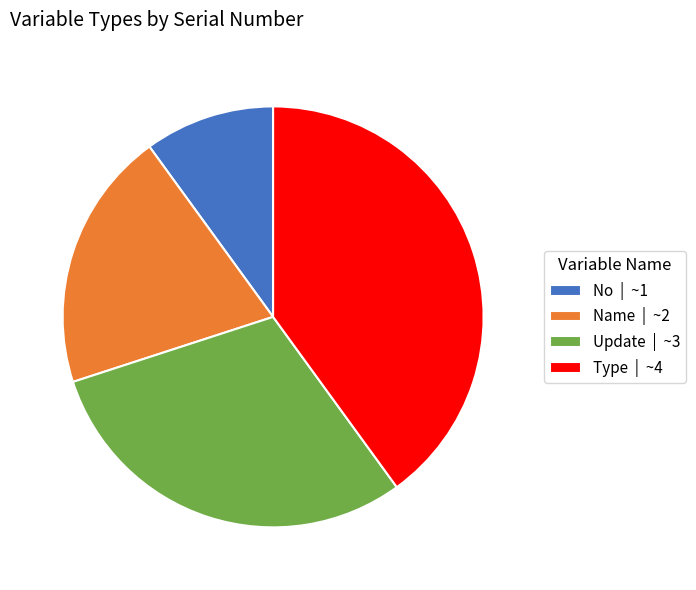

Do Name | ~2 and No | ~1 together represent more than half of the pie?

No